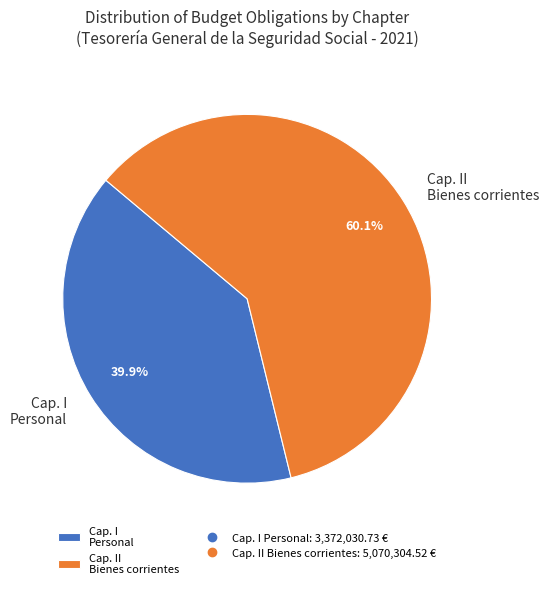

Approximately how many times larger is the value at Cap. I Personal compared to Cap. II Bienes corrientes?

0.7